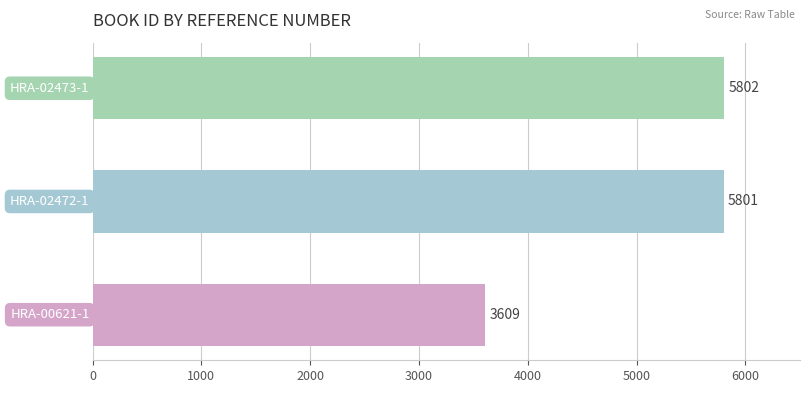

What is the smallest value displayed?

3609